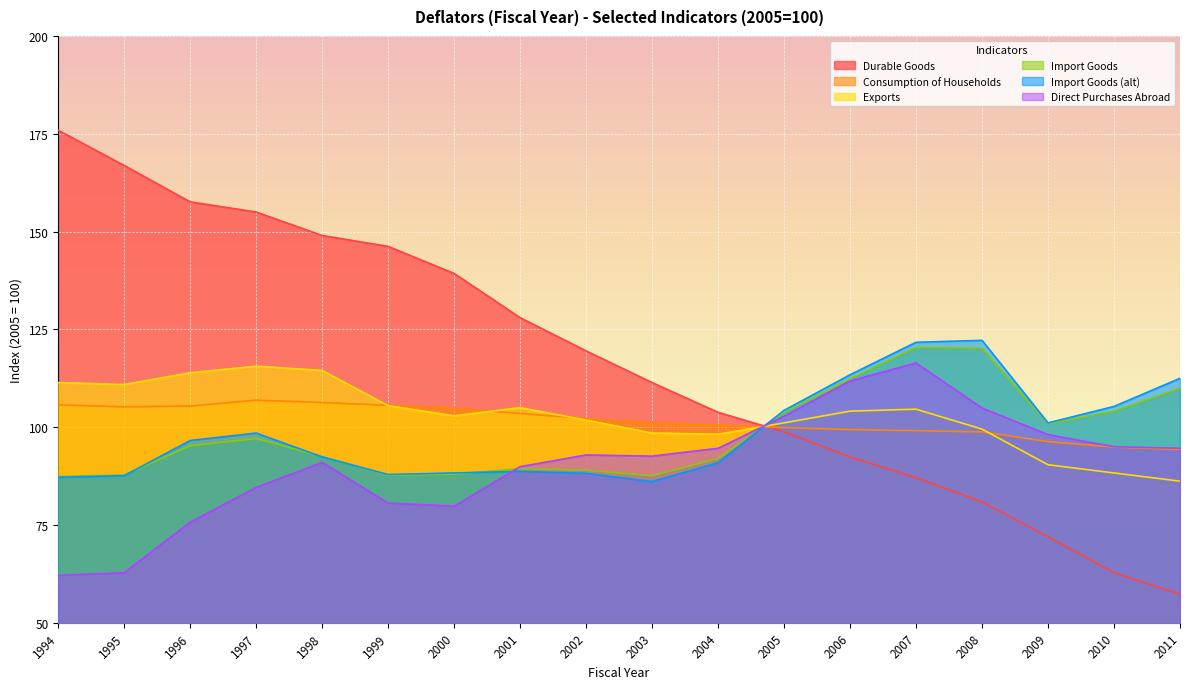

In ImportGoods2, how many points are higher than both neighbors (excluding endpoints)?

3